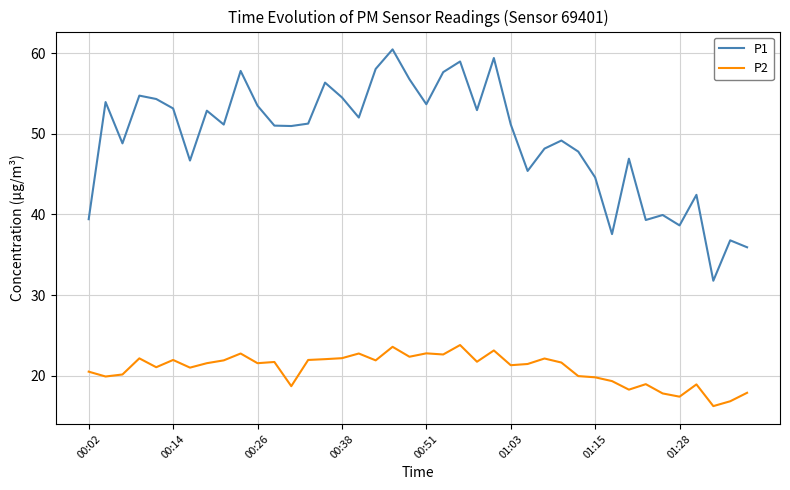

What is the minimum value for P2?

16.2